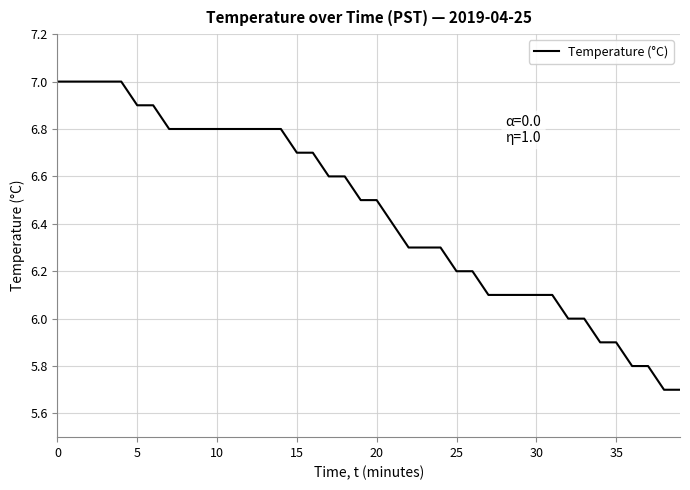

What is the maximum value shown in the chart?

7.0